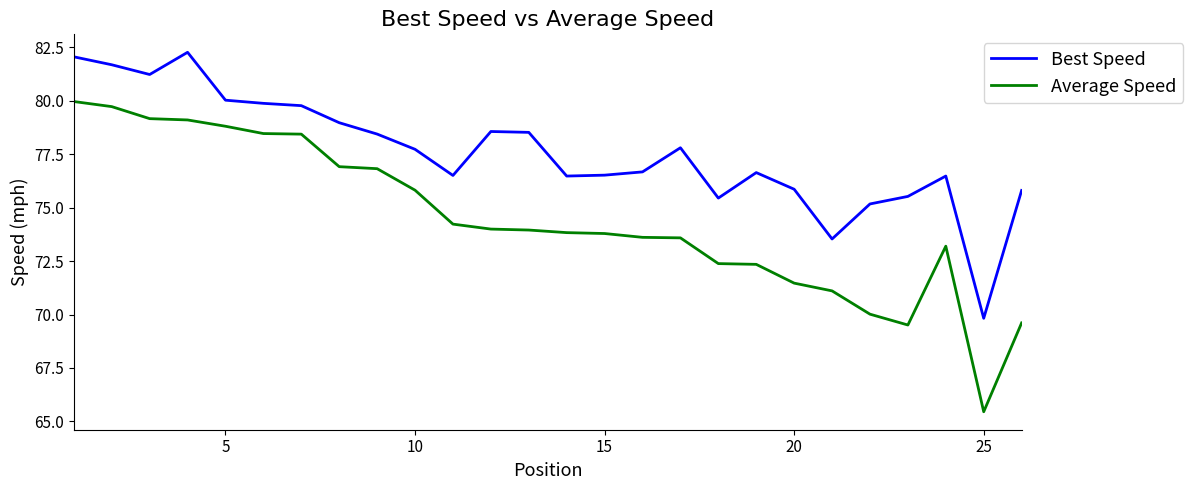

What is the sum of all Best Speed values?

2017.6